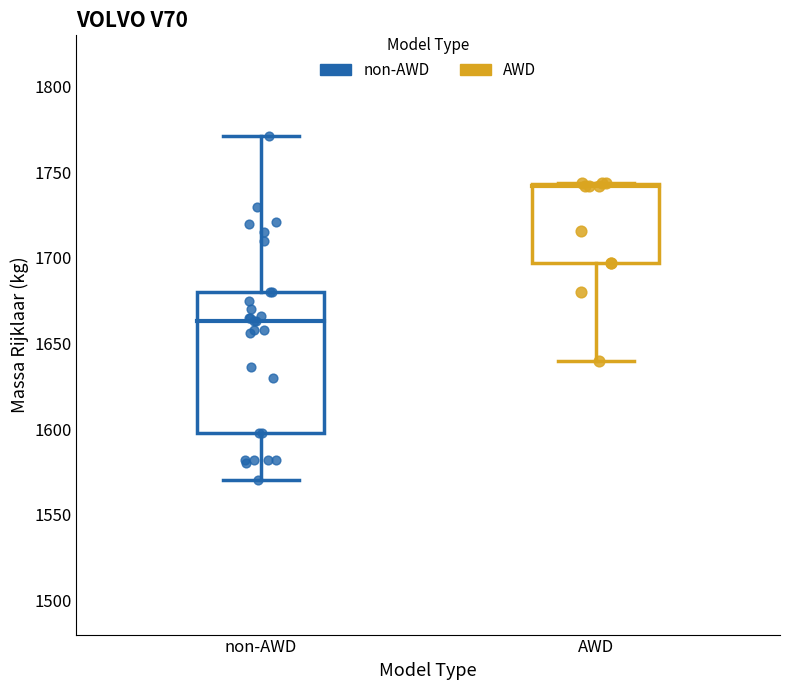

Which series reaches the minimum Y coordinate?

non-AWD